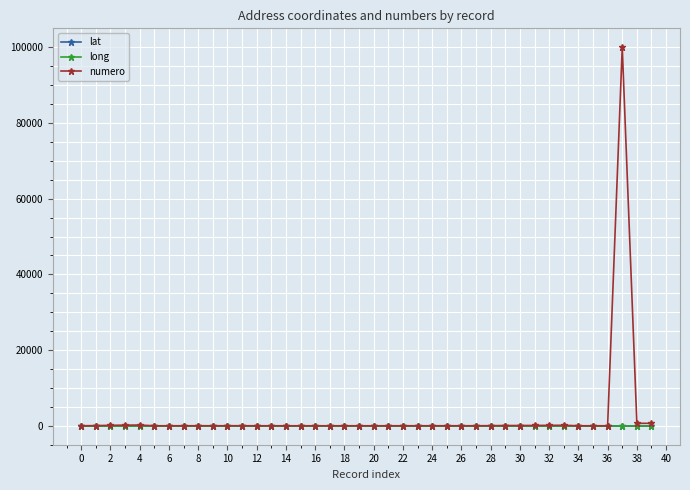

How many lines are shown in the chart?

3